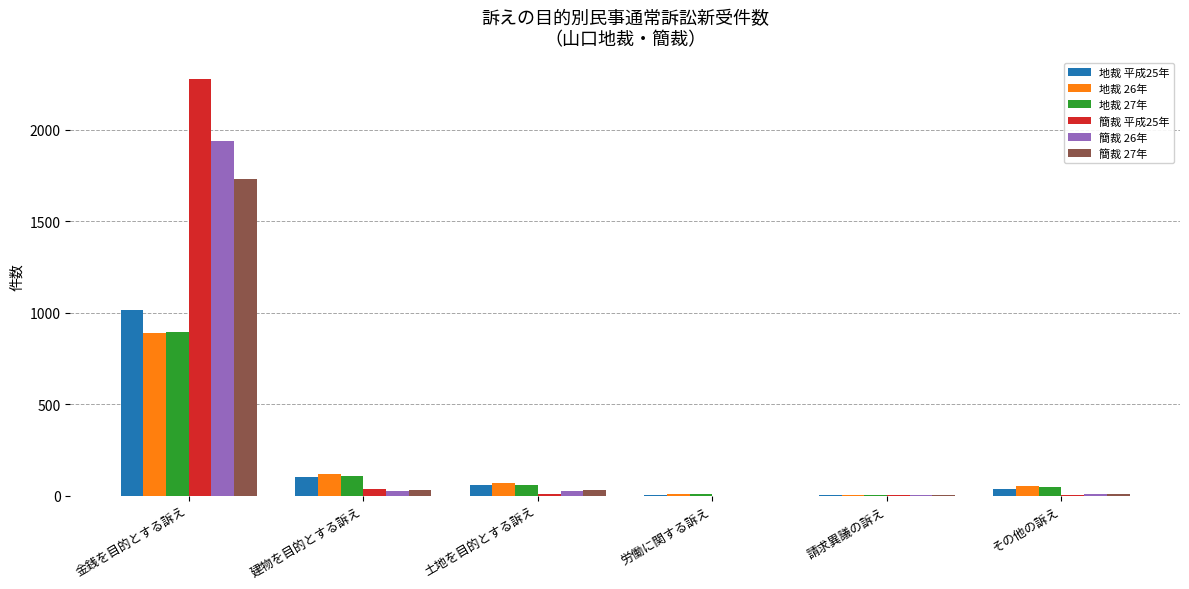

What is the total value across all series at 請求異議の訴え?

6